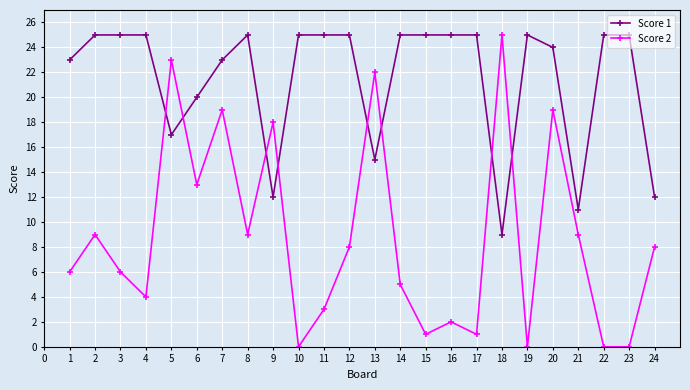

True or false: Score 2 has more than 0 points higher than both neighbors.

True